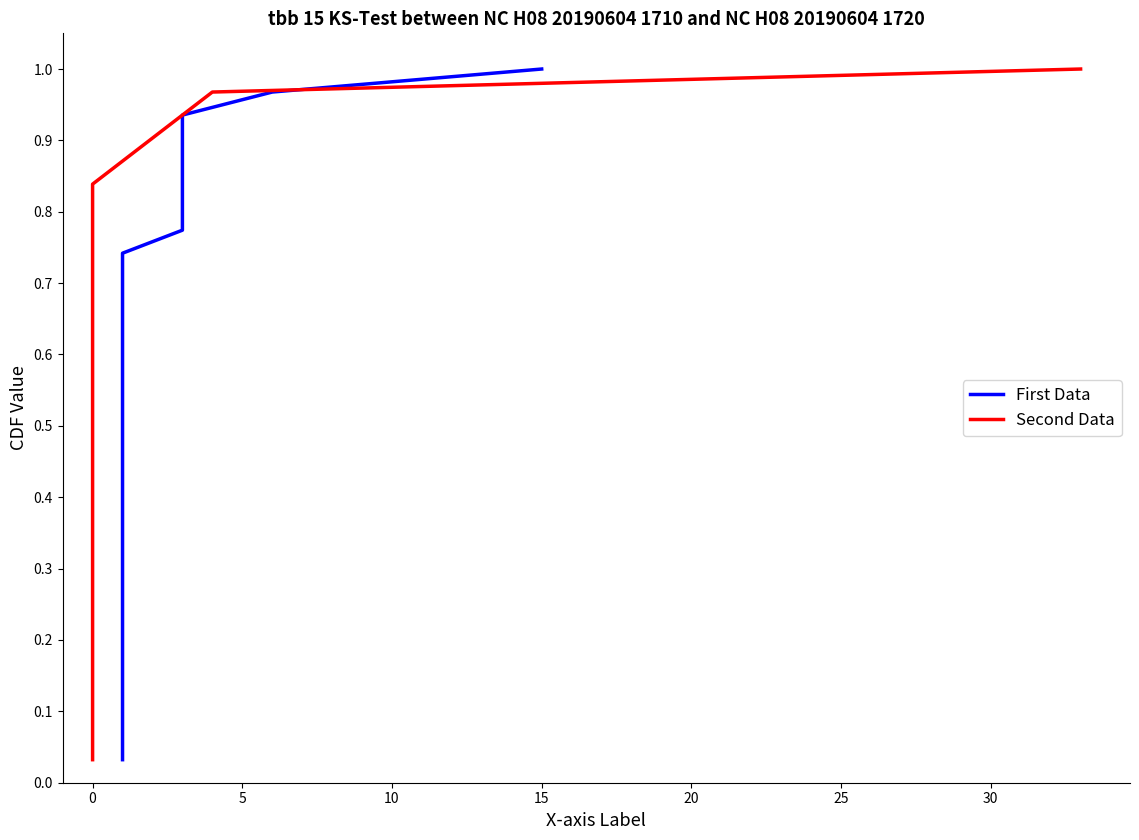

List the series in order of their peak value, highest first.

First Data, Second Data